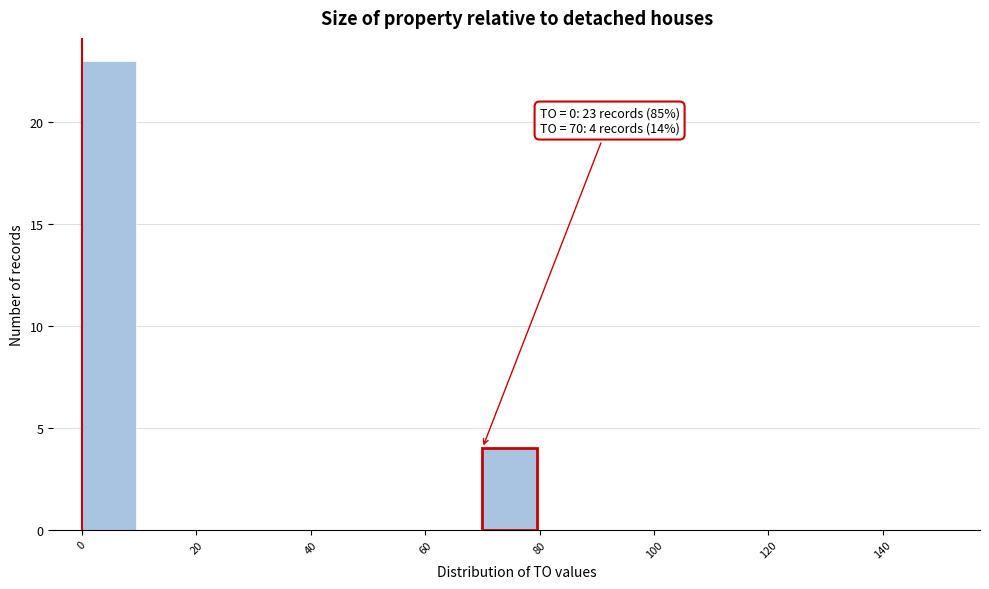

Over which range of the x-axis is the bar tallest?

0 to 10